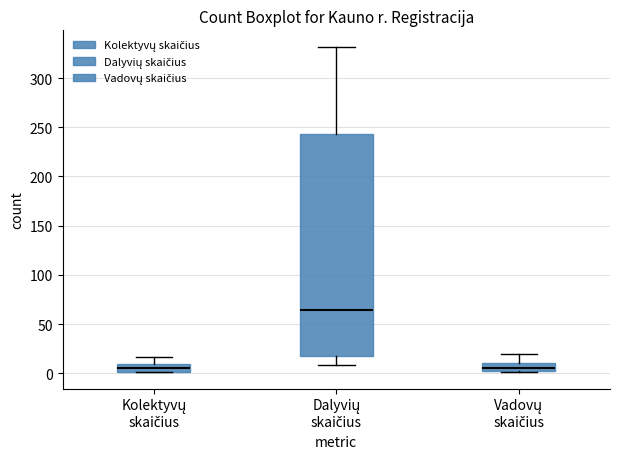

Where is the upper edge of the box for Kolektyvų skaičius on the y-axis? The values are not printed on the chart, so give them approximately, as read against the axis.

10